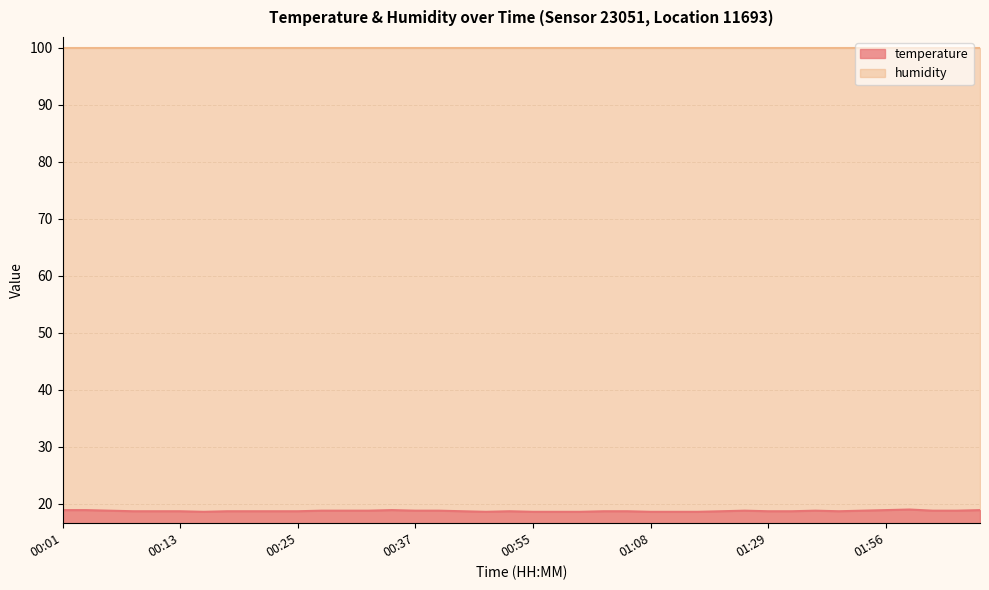

What is the label of the 3rd point from the right?

02:01